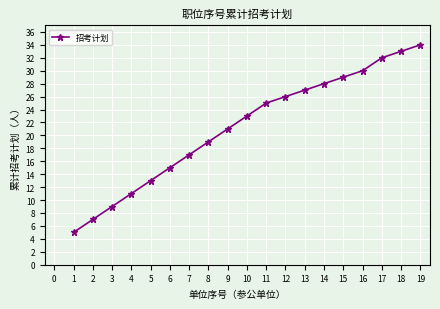

Between 15 and 17, which is larger?

17